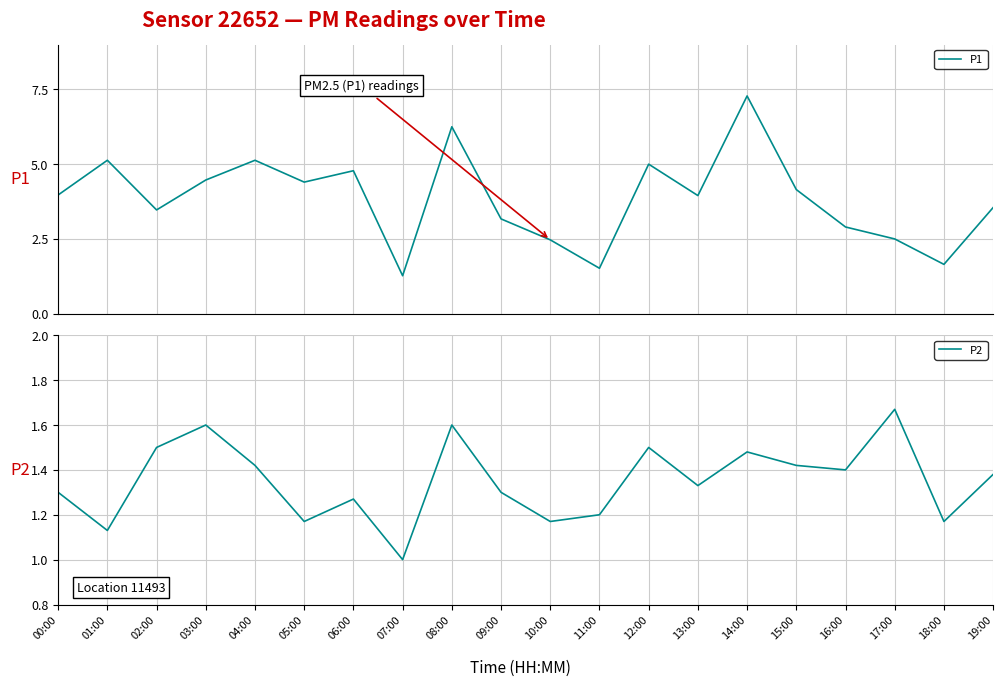

What is the label of the 14th point from the left?

13:00